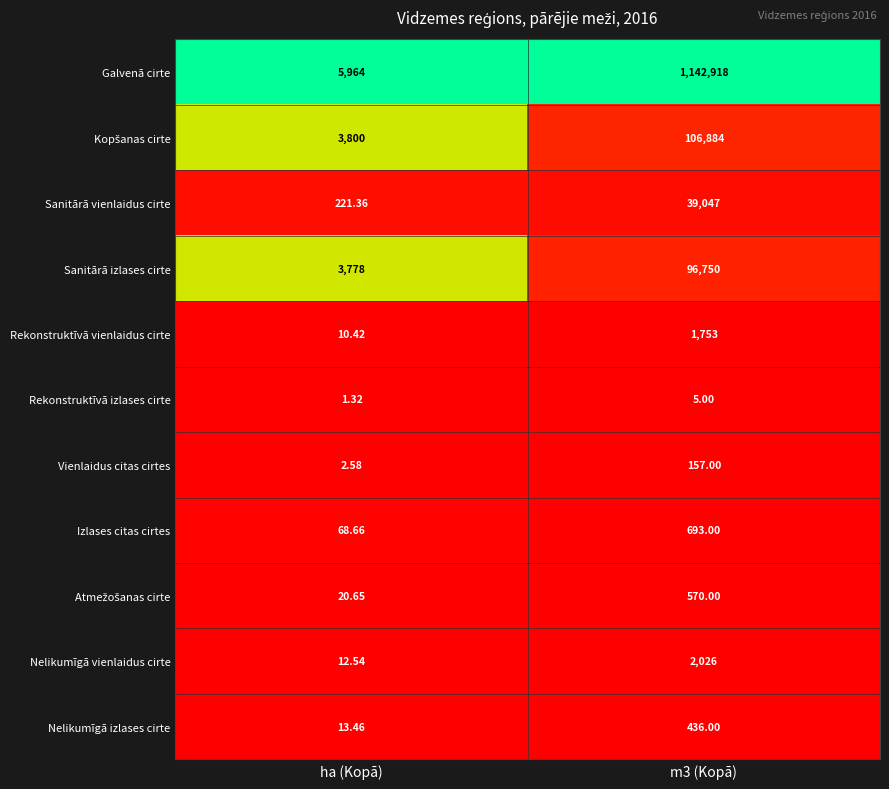

Is the value of Izlases citas cirtes at m3 (Kopā) greater than the value of Nelikumīgā vienlaidus cirte at m3 (Kopā)?

No